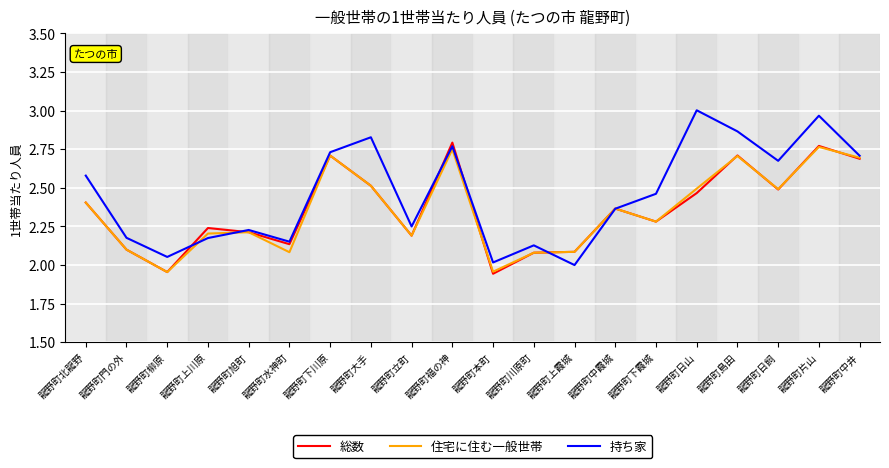

What position from the right is 龍野町下川原?

14